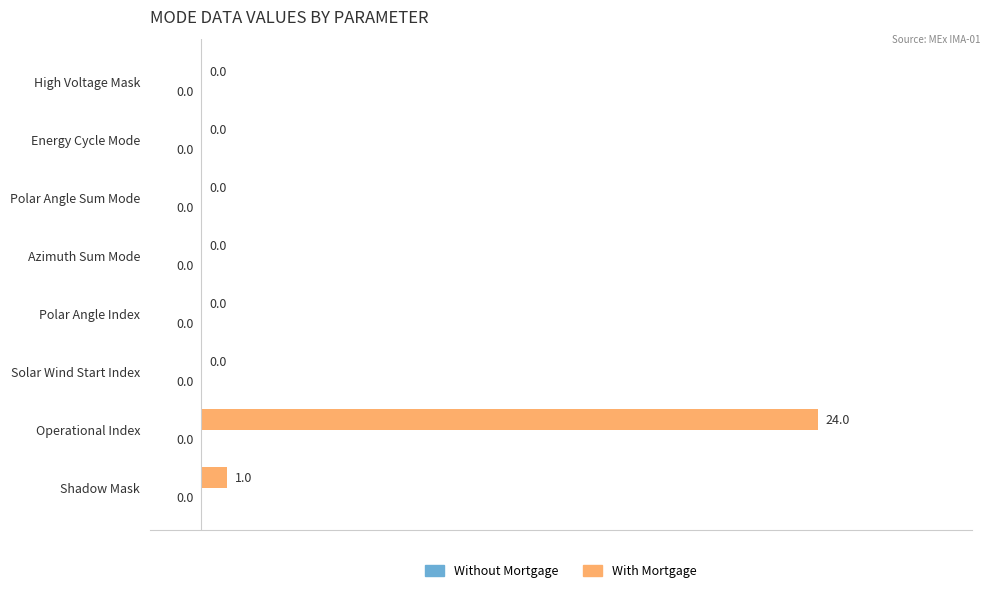

Reading bottom to top, transcribe all the data shown in this chart.

Shadow Mask=1	Operational Index=24	Solar Wind Start Index=0	Polar Angle Index=0	Azimuth Sum Mode=0	Polar Angle Sum Mode=0	Energy Cycle Mode=0	High Voltage Mask=0